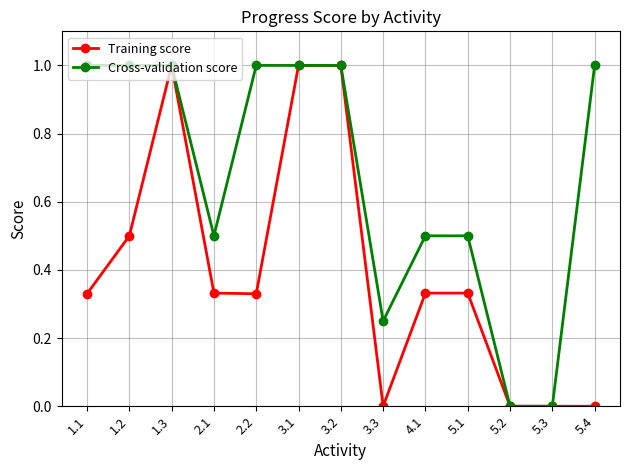

What is the difference between the highest and lowest values at 1.1?

0.7